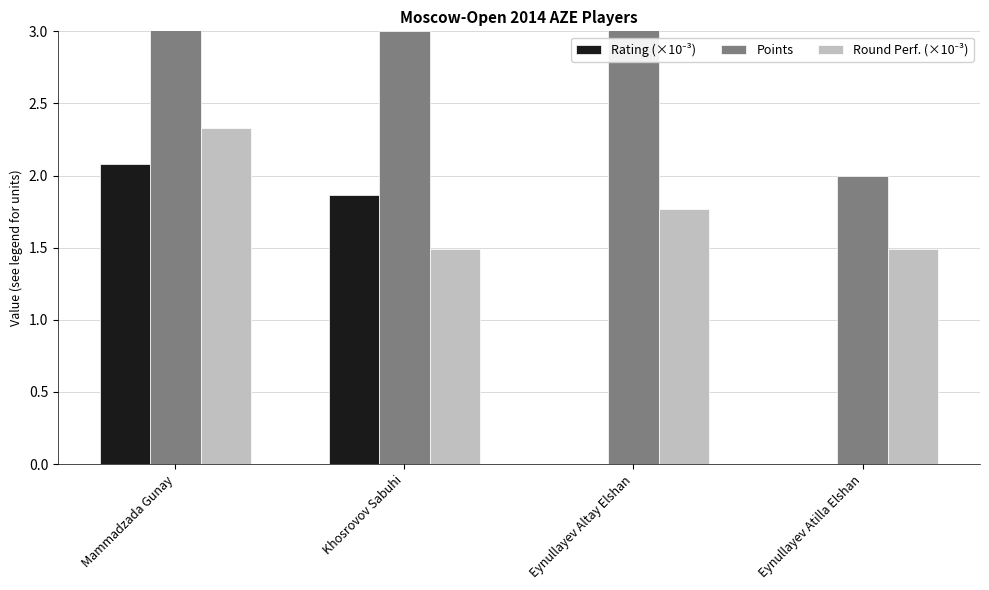

Reading left to right, what are all the values shown in this chart?

Rating (×10⁻³): 2.1	1.9	0.0	0.0
Points: 5.0	3.0	3.5	2.0
Round Perf. (×10⁻³): 2.3	1.5	1.8	1.5